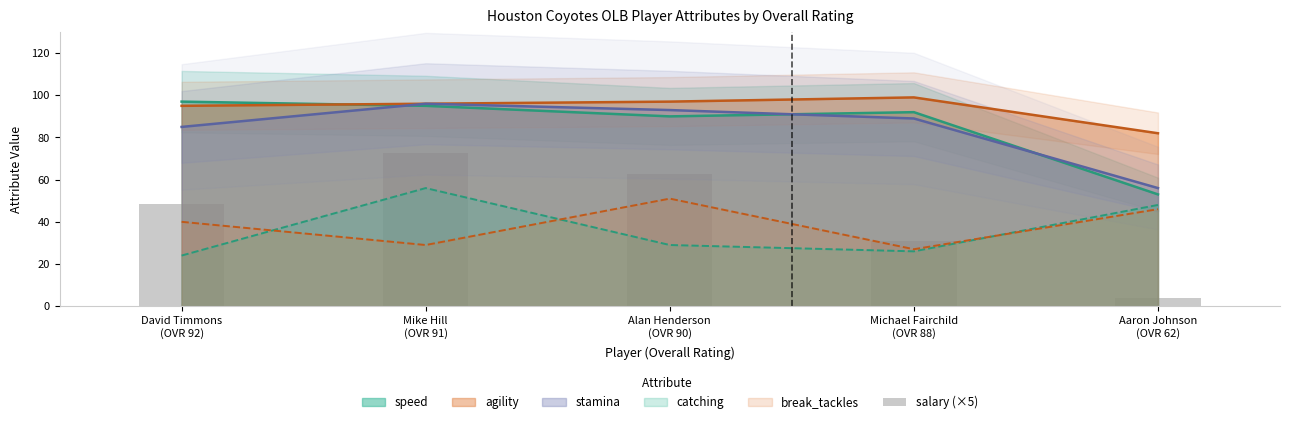

What is the ratio of the value at Mike Hill
(OVR 91) to the value at David Timmons
(OVR 92)?

1.5